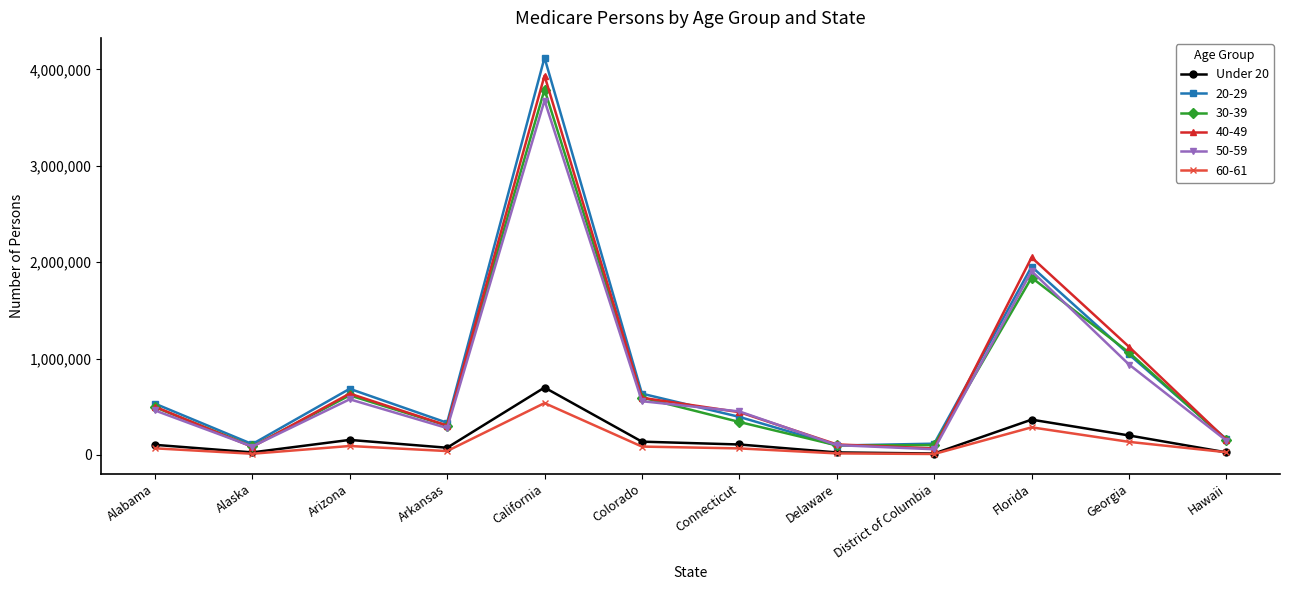

Is the value of 30-39 at Florida greater than the value of 60-61 at Arkansas?

Yes